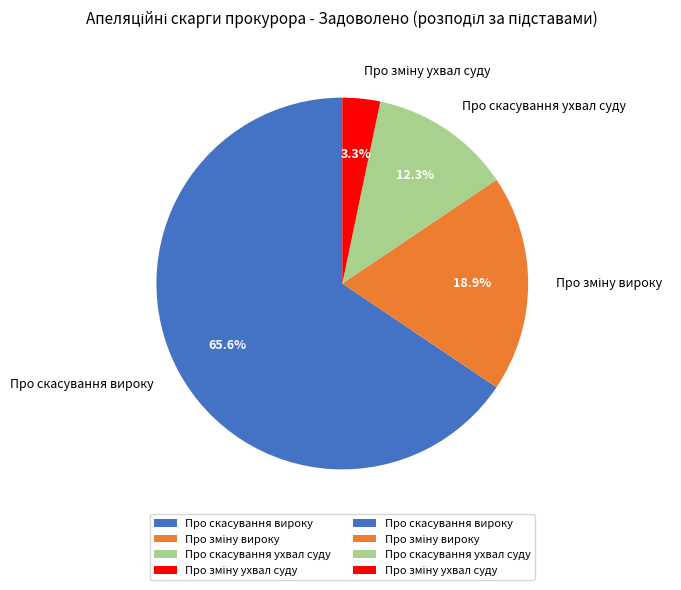

Which category accounts for the majority?

Про скасування вироку